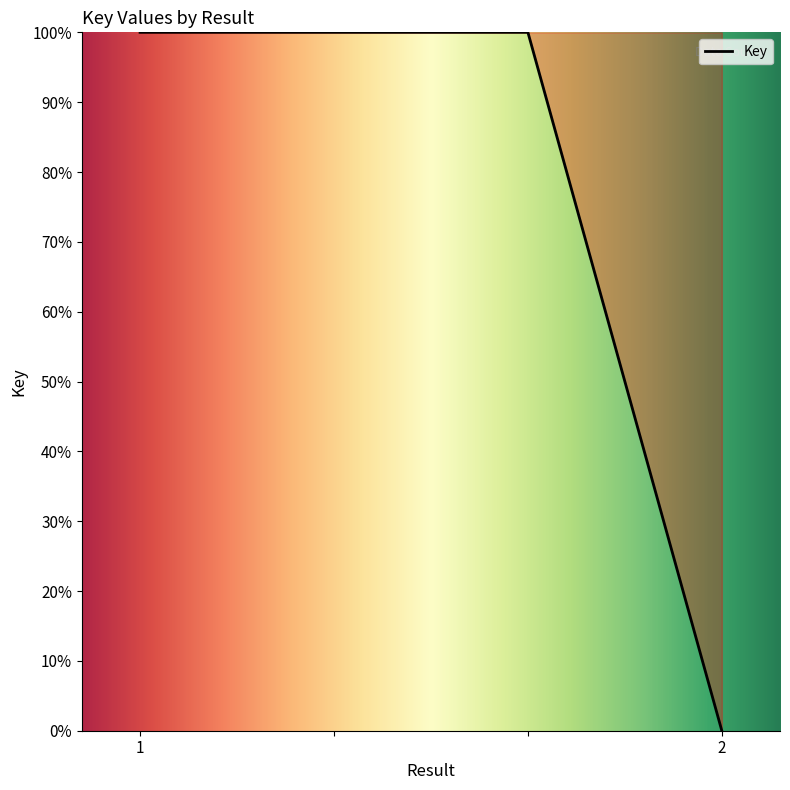

Reading right to left, list all the values displayed in this chart.

0	100	100	100